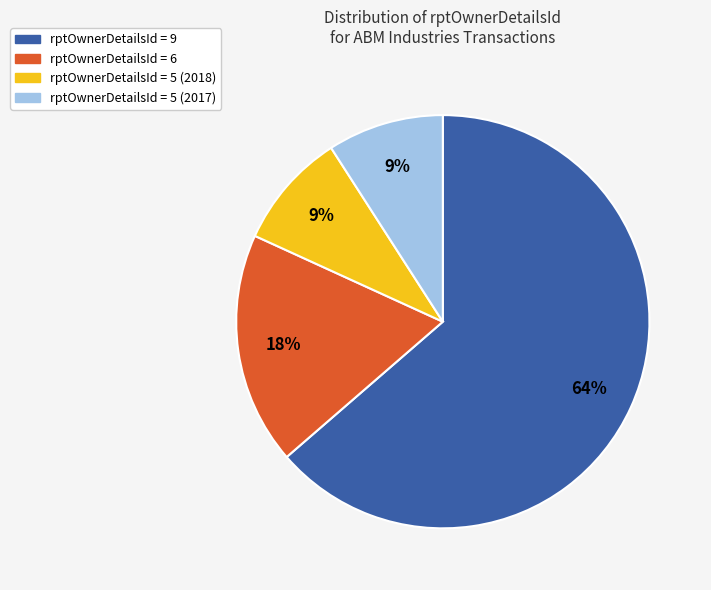

Between rptOwnerDetailsId = 9 and rptOwnerDetailsId = 6, which is larger?

rptOwnerDetailsId = 9